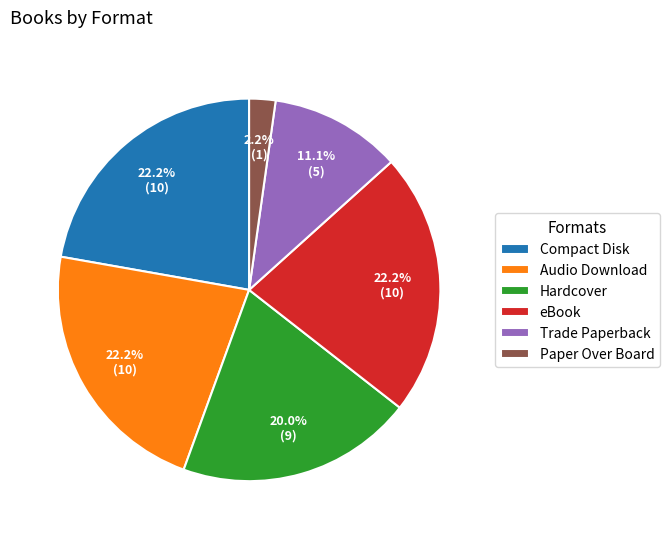

What is the ratio of the value at eBook to the value at Audio Download?

1.0